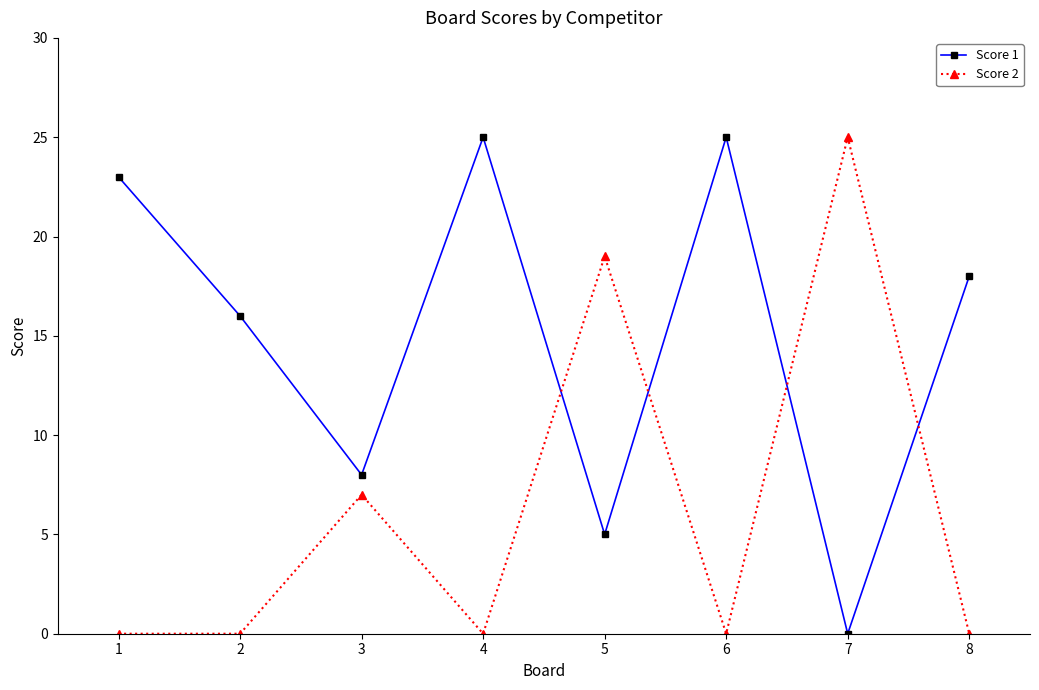

The Score 2 series shows 0 at 1. True or false?

True